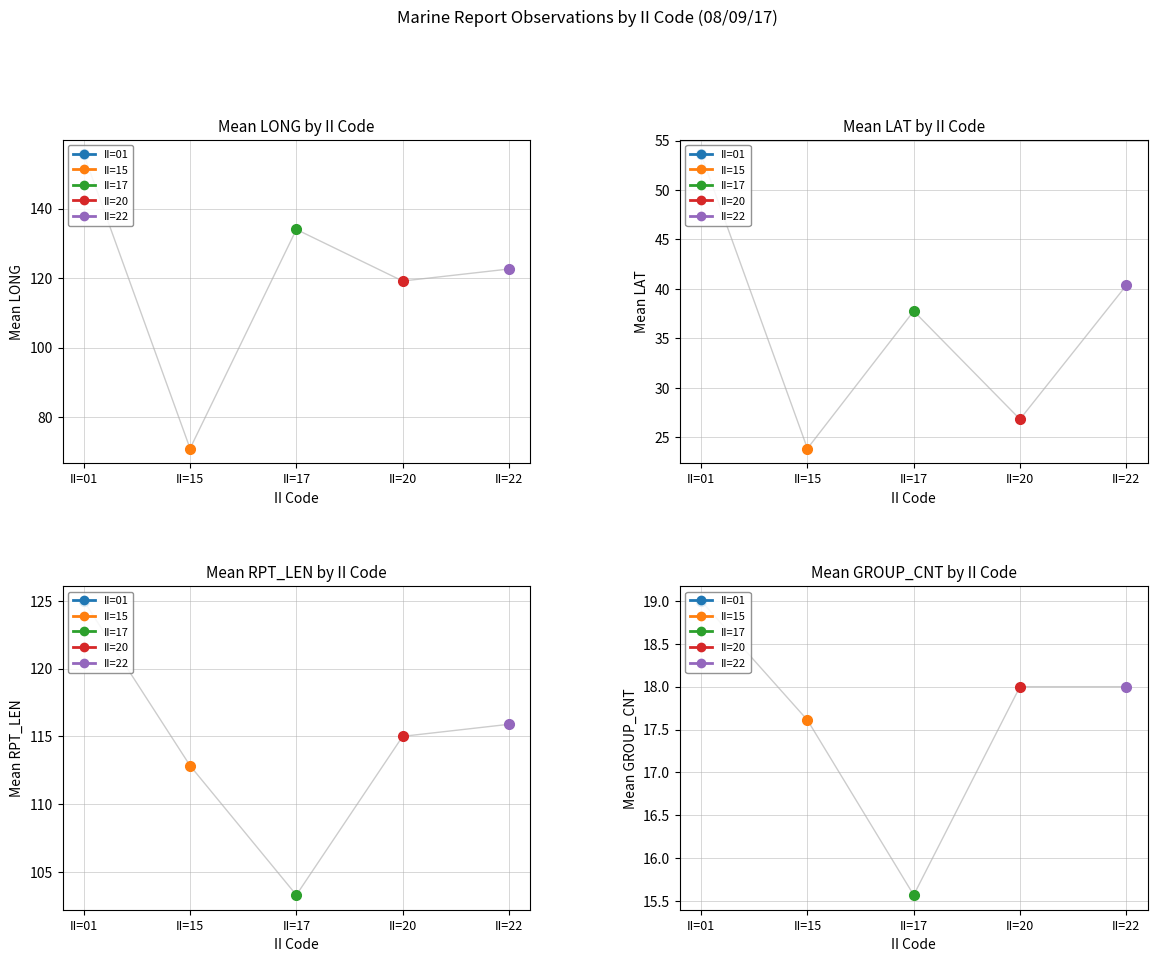

True or false: II=15 and II=22 cross at least once.

False